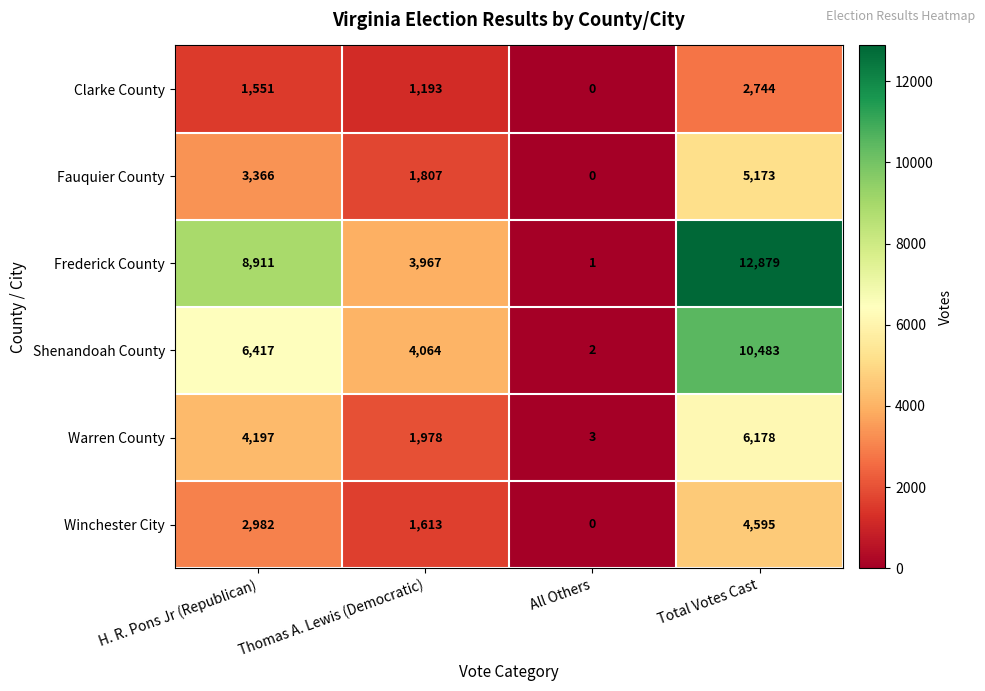

Which category has the lowest value across all series?

All Others